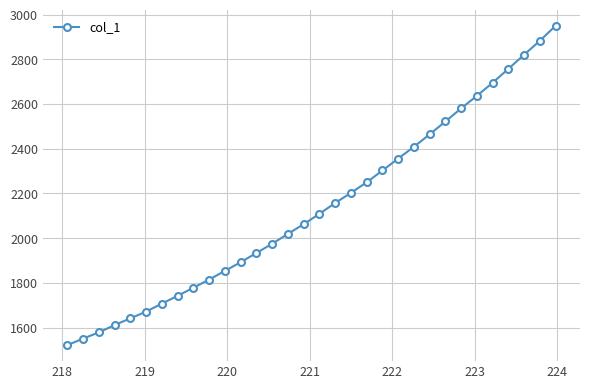

What is the sum of all values?

68458.7